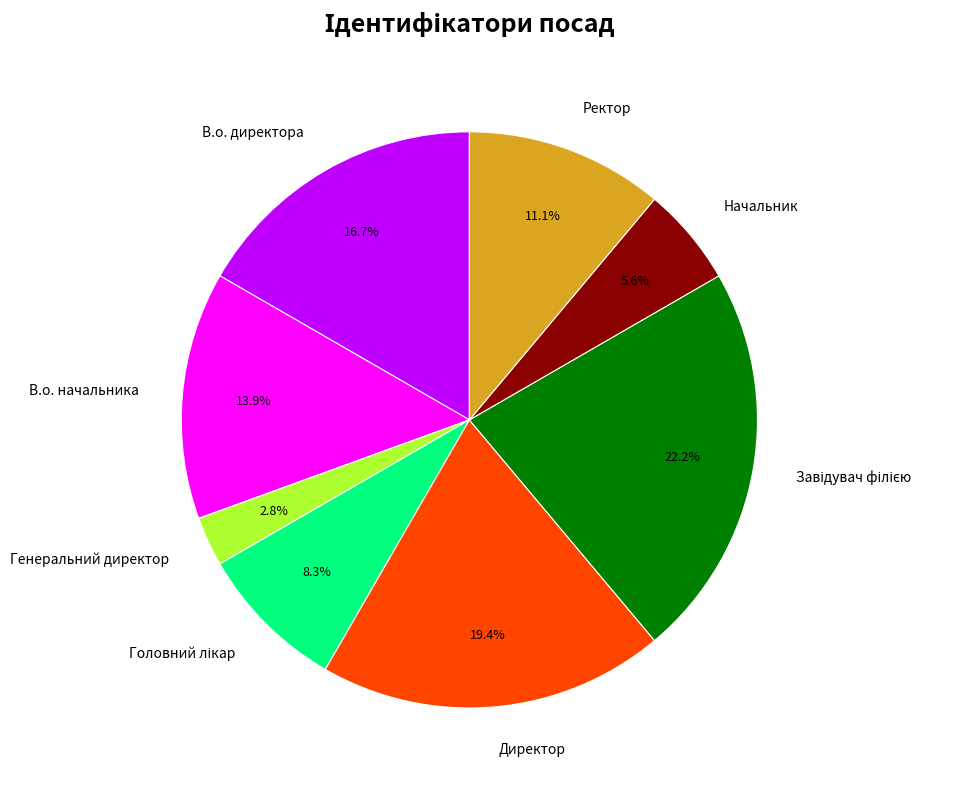

Is the sum of Директор and В.о. директора greater than half?

No